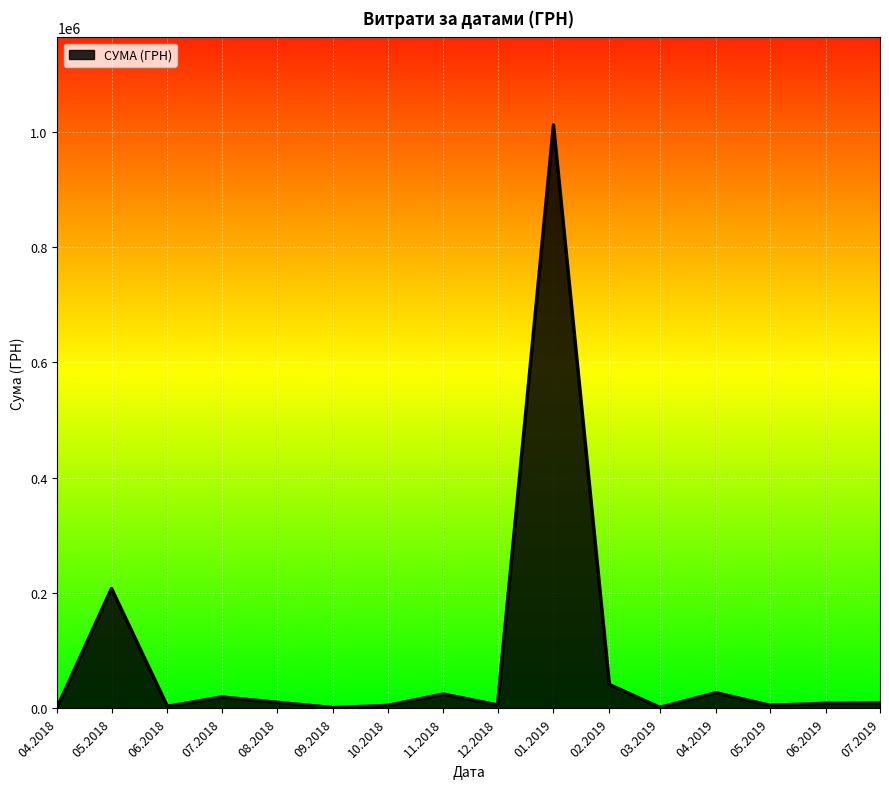

Approximately how many times larger is the value at 05.2018 compared to 02.2019?

5.0